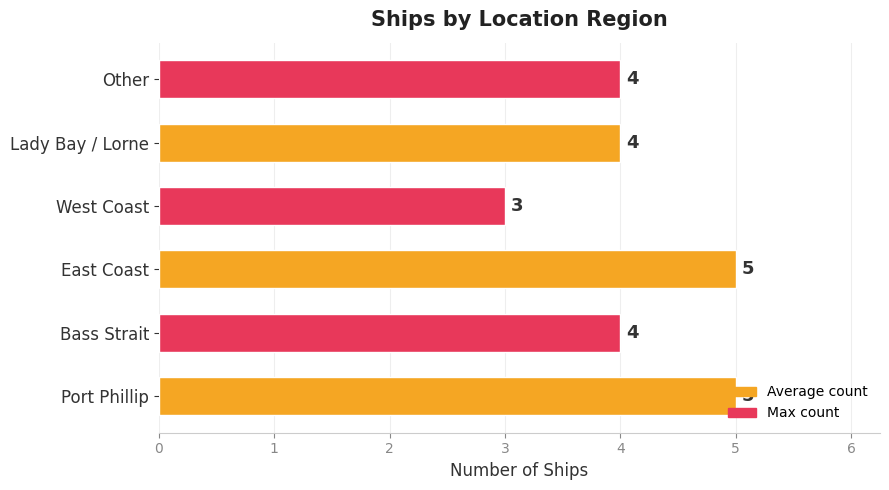

What is the change in value from West Coast to Other?

+1